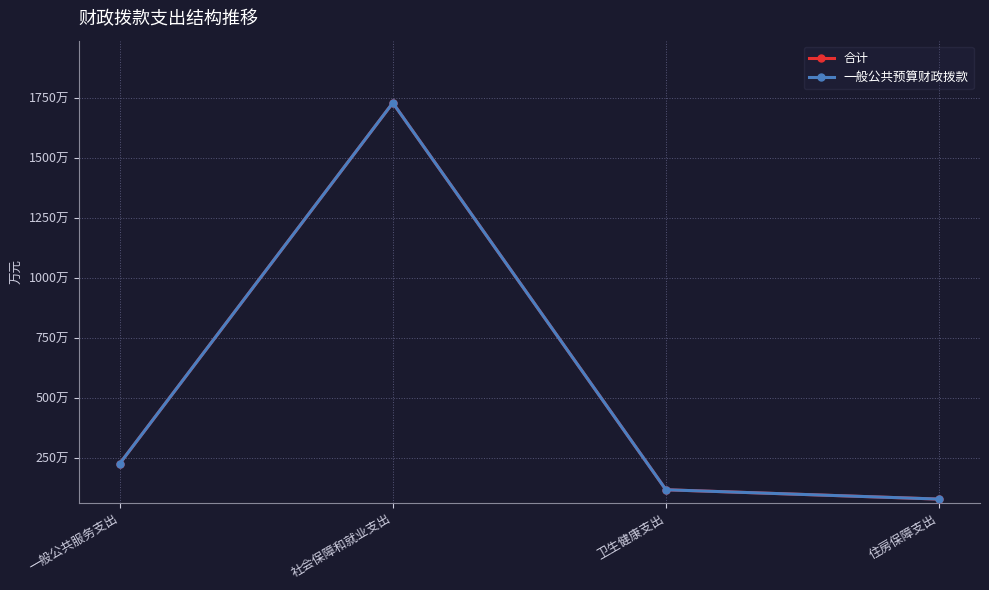

What is the difference between the 一般公共预算财政拨款 values at 社会保障和就业支出 and 卫生健康支出?

1612.6